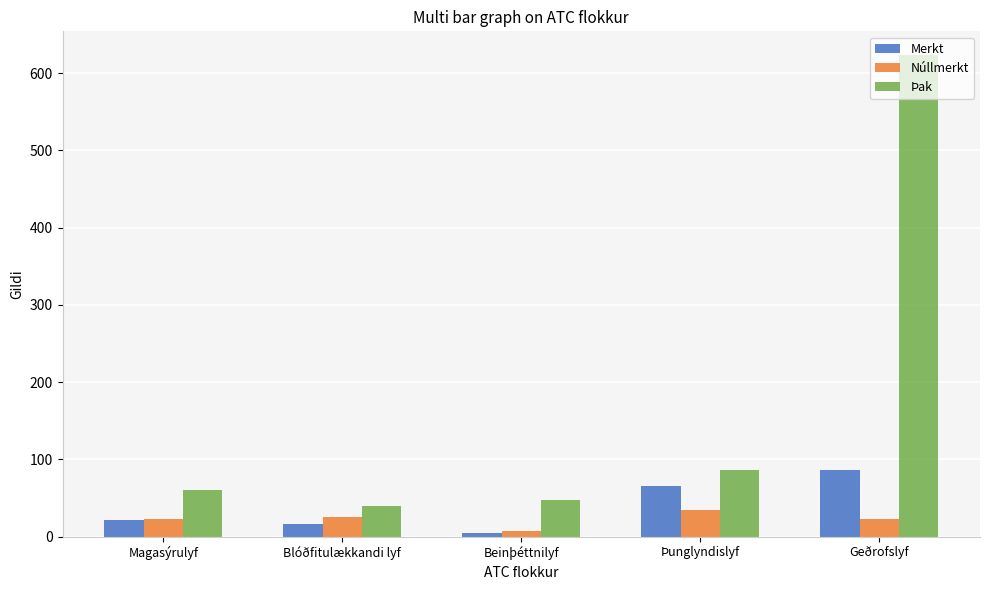

At which category does the chart reach its minimum across all series?

Beinþéttnilyf